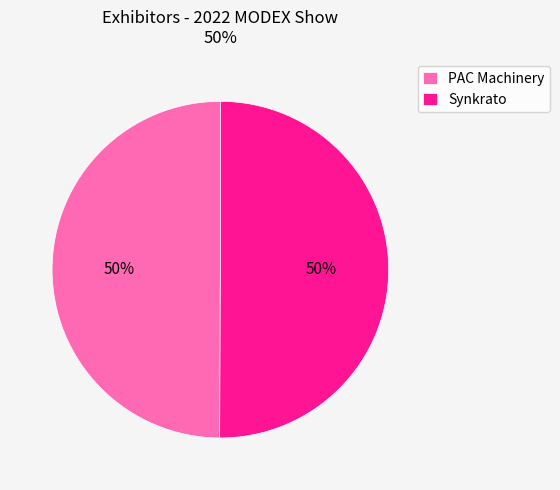

To the nearest percent, what is the combined percentage of Synkrato and PAC Machinery?

100%